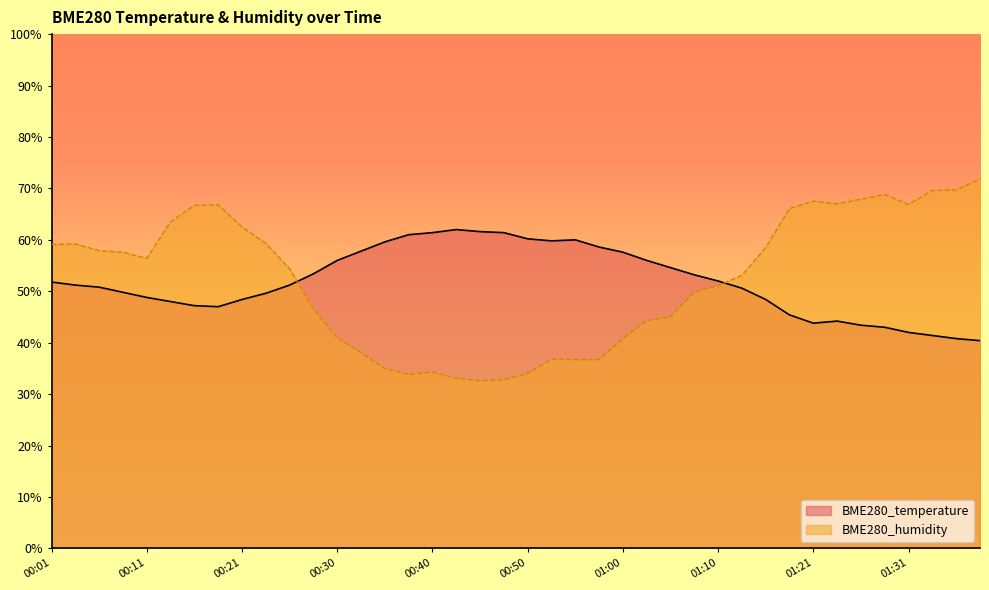

The value of BME280_humidity at 00:16 is 46.3. True or false?

False